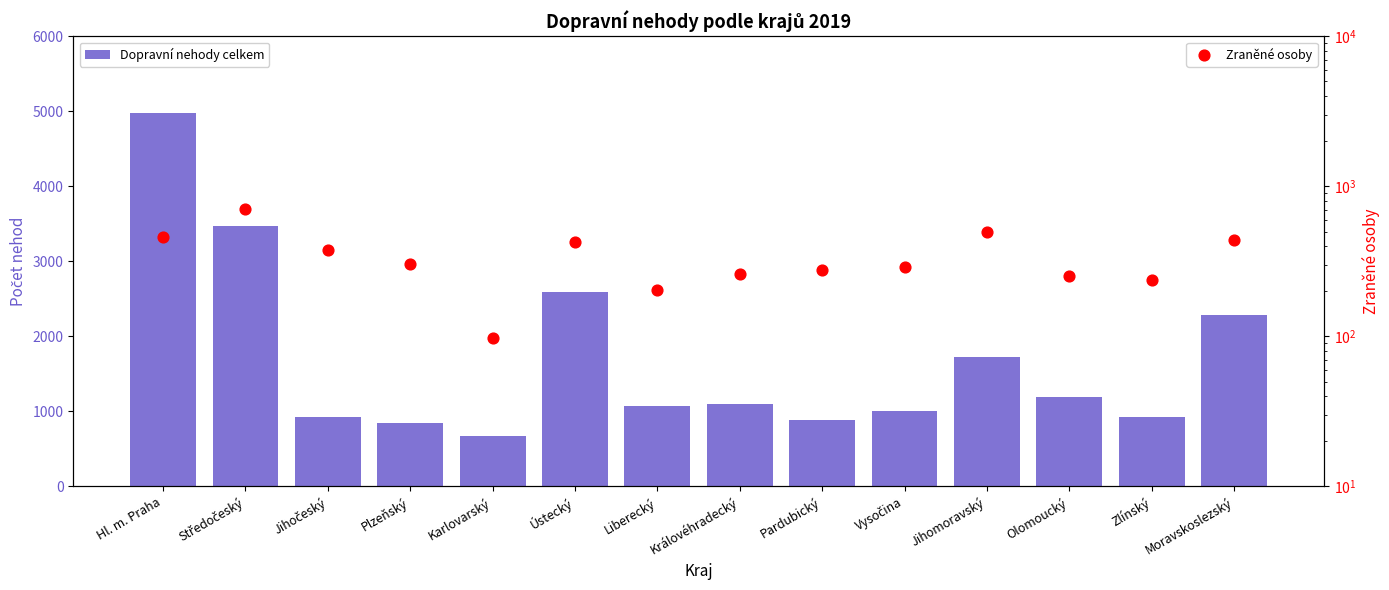

Which series reaches the maximum Y coordinate?

Dopravní nehody celkem